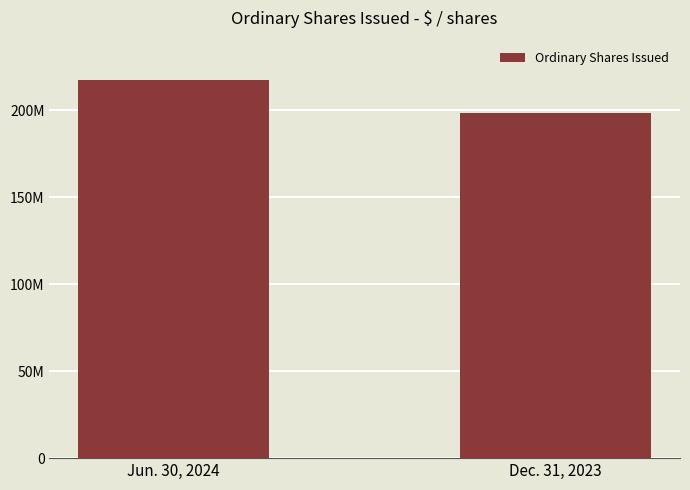

What is the sum of the values at Jun. 30, 2024 and Dec. 31, 2023?

415800000